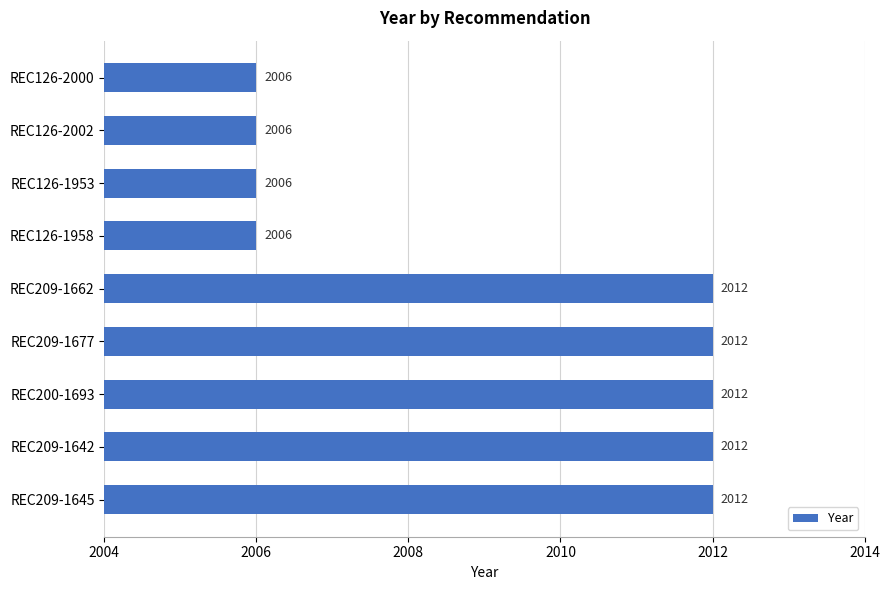

Reading bottom to top, extract all data points from this chart.

2012	2012	2012	2012	2012	2006	2006	2006	2006